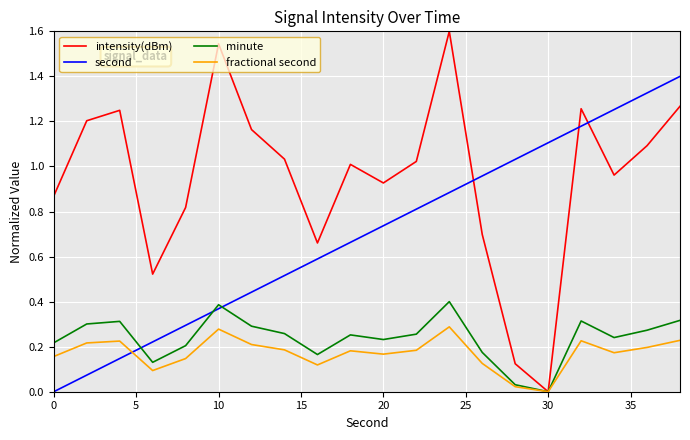

Count the number of categories in the chart.

20